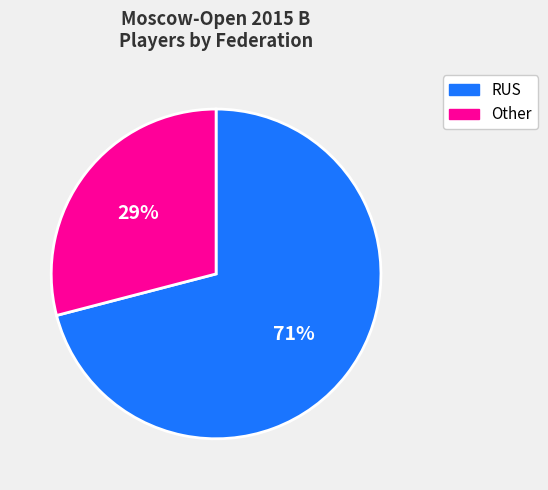

Which has a higher value, Other or RUS?

RUS